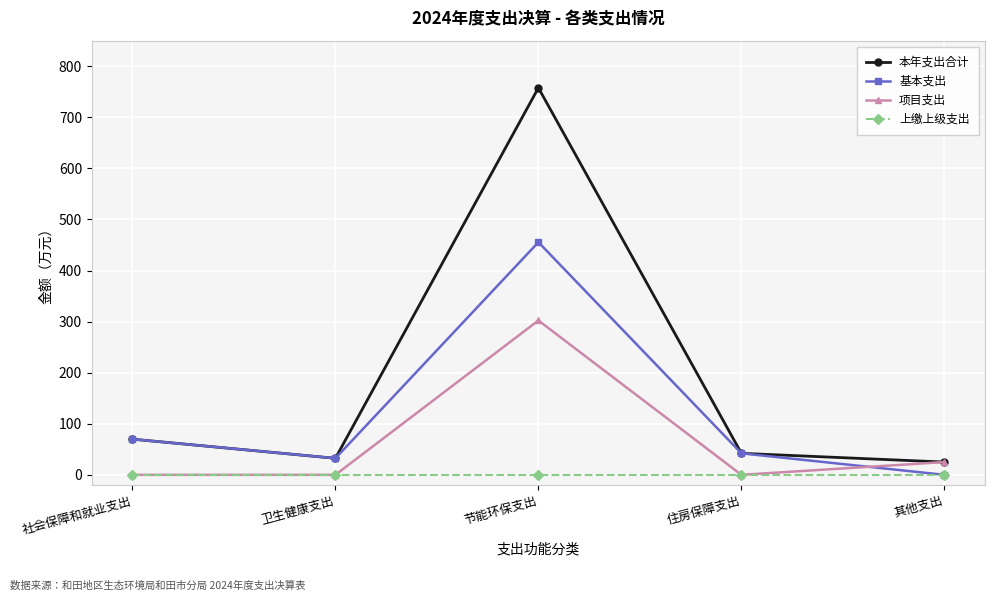

What is the highest value of the 项目支出 series?

302.2